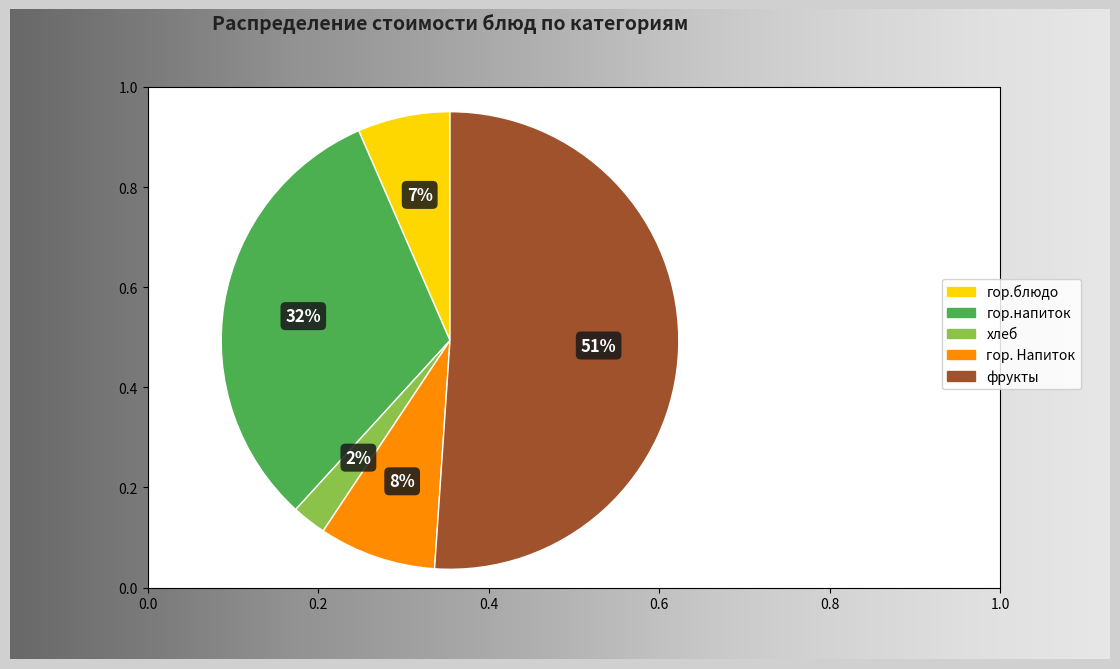

Count the number of slices in the pie.

5